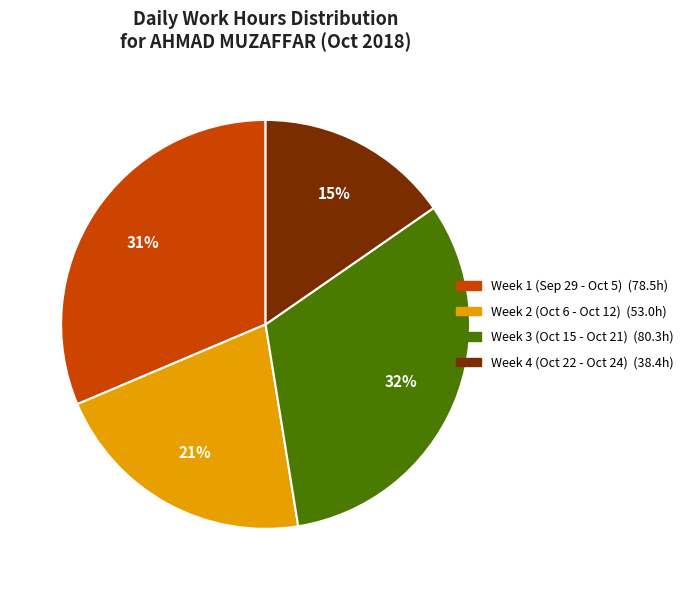

Is there a majority slice in this chart?

No